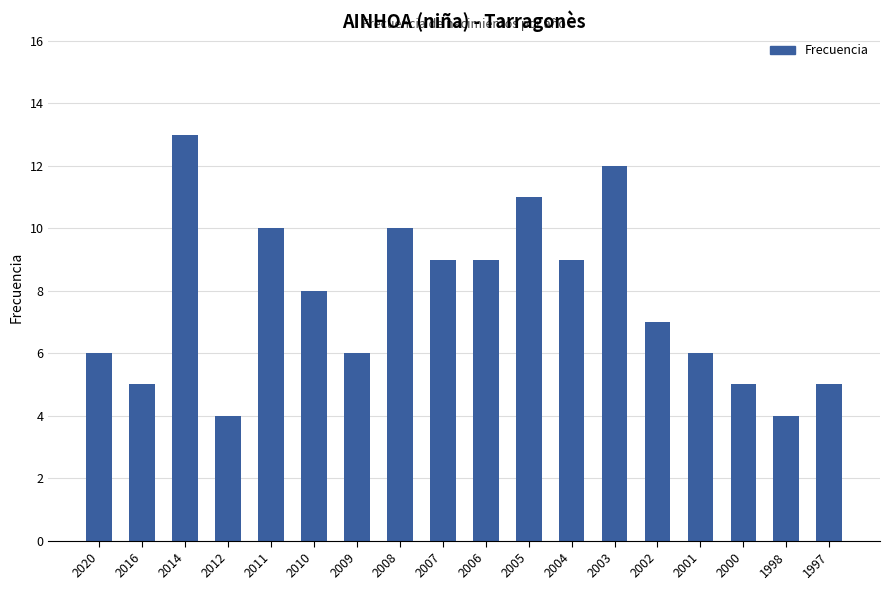

What is the difference between the maximum and minimum values?

9